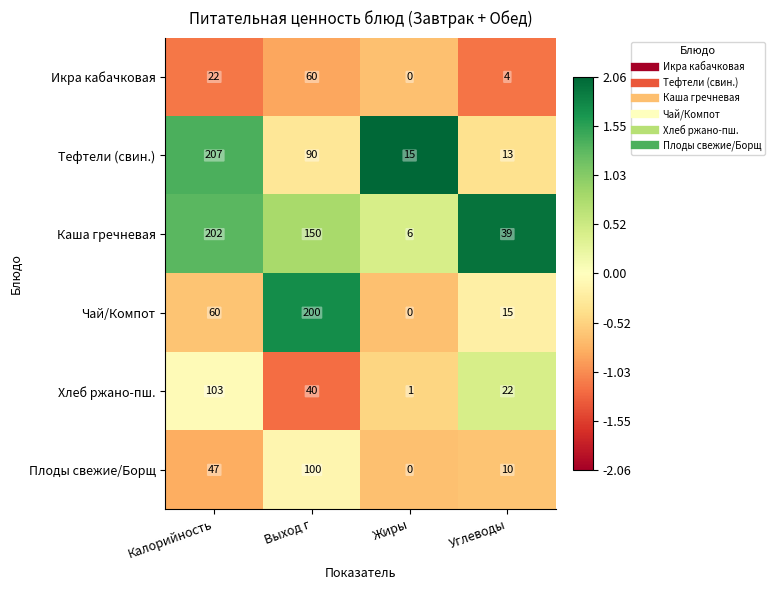

At which label is Тефтели (свин.) closest to 110?

Выход г